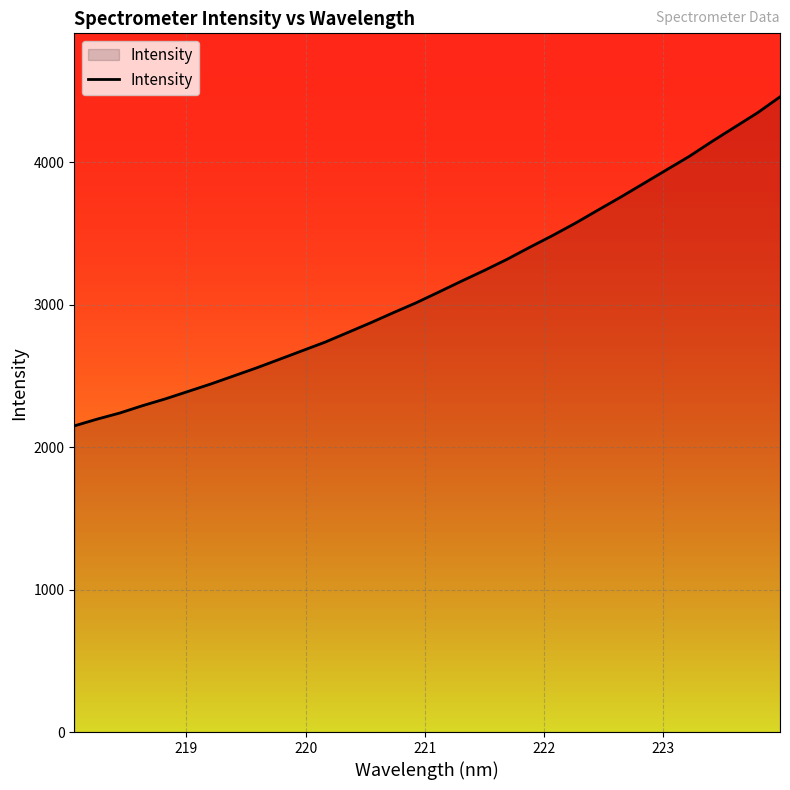

What is the difference between the maximum and minimum values?

2310.1